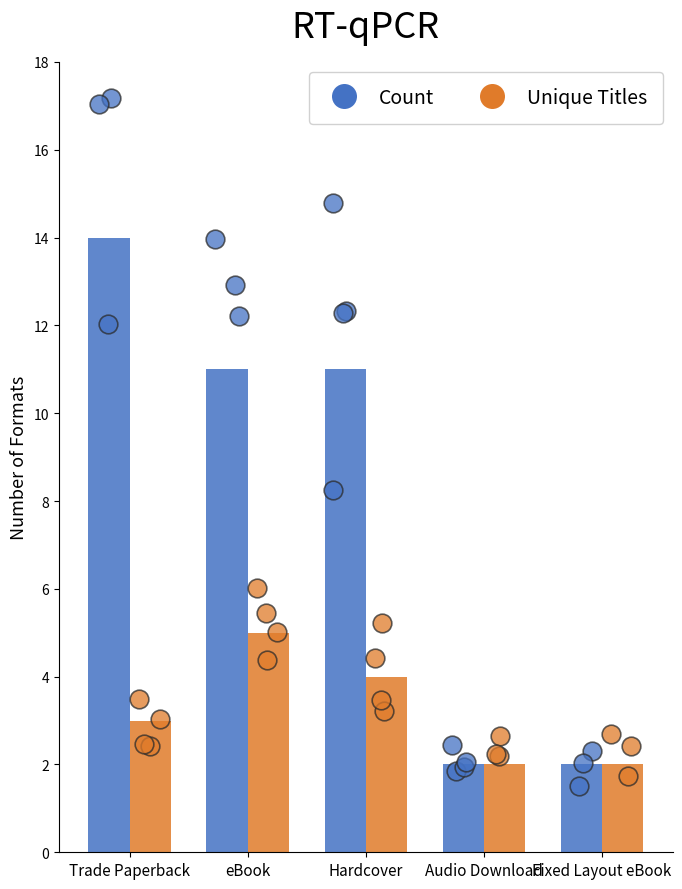

Which series has the largest total across all categories?

Count